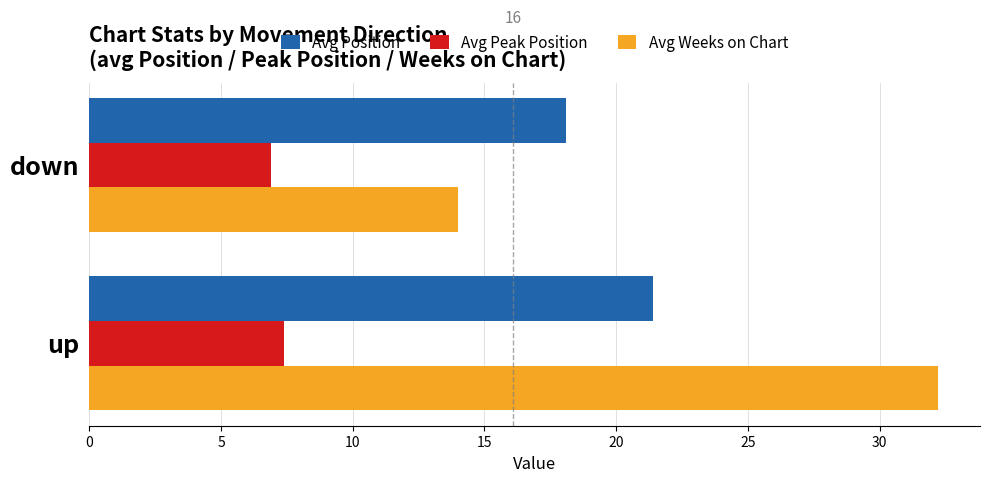

List the series in order of their overall mean, lowest first.

Avg Peak Position, Avg Position, Avg Weeks on Chart